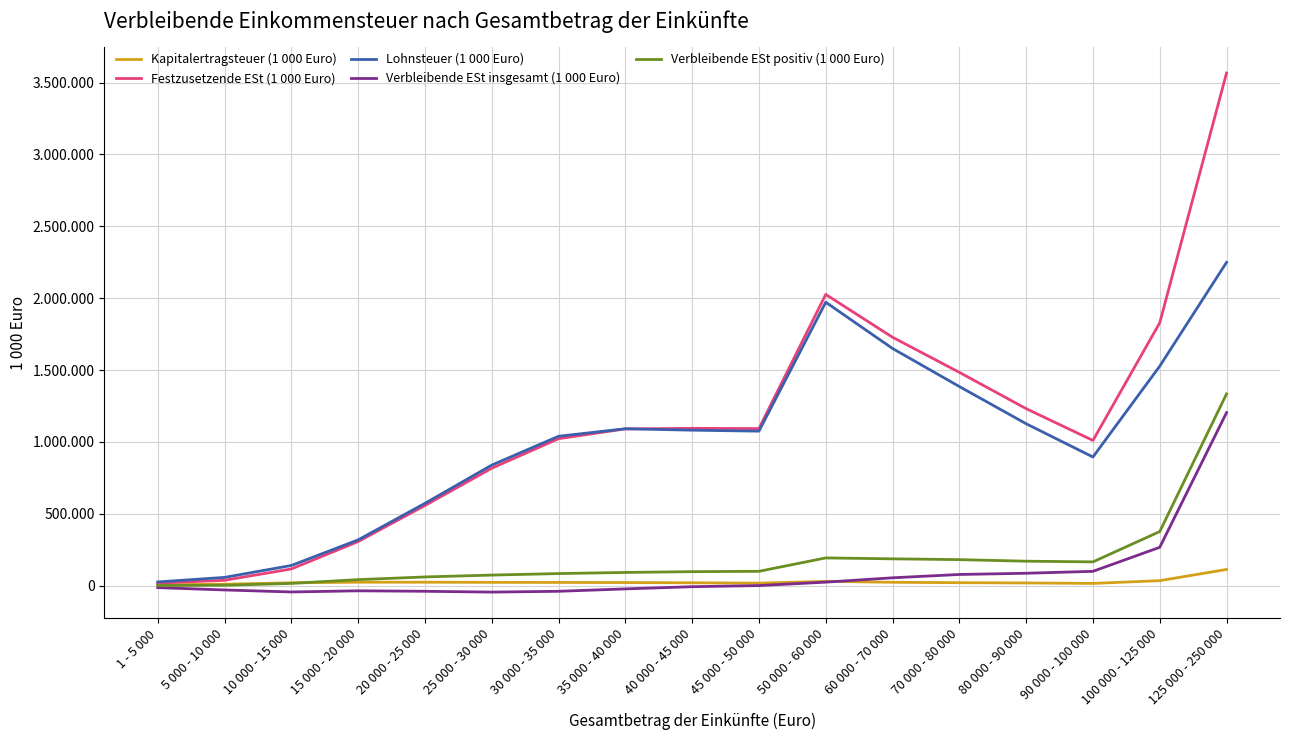

Which series has the largest total across all categories?

Festzusetzende ESt (1 000 Euro)